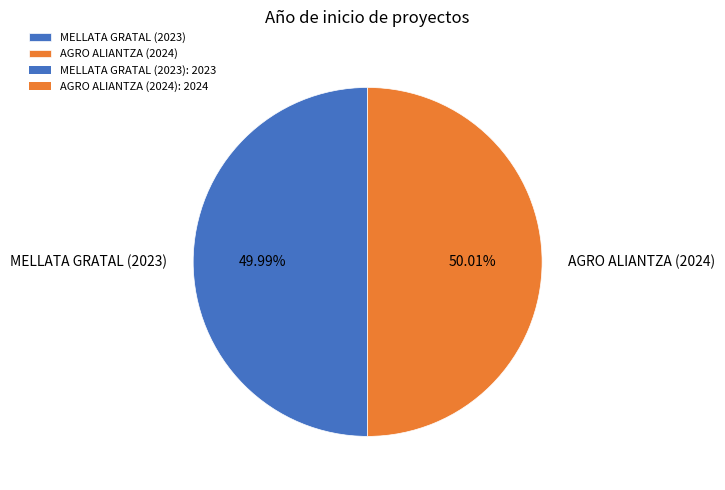

Combined, what portion of the pie is AGRO ALIANTZA (2024) and MELLATA GRATAL (2023)?

100.0%